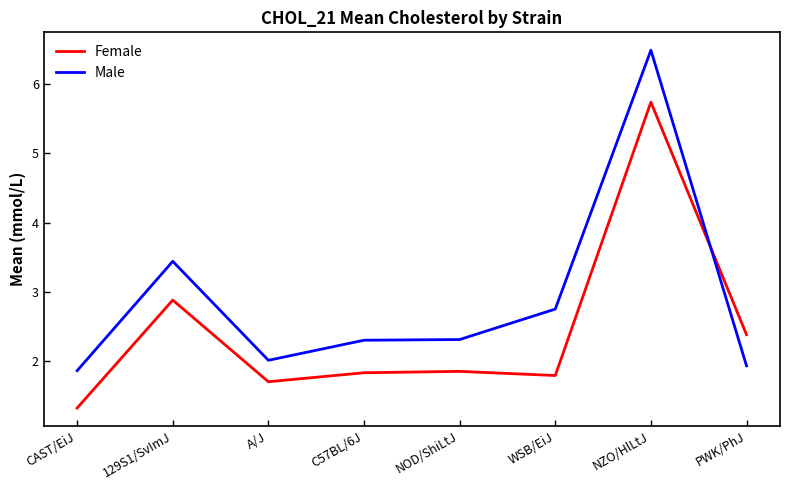

Is it true that Male equals 1.9 at PWK/PhJ?

True